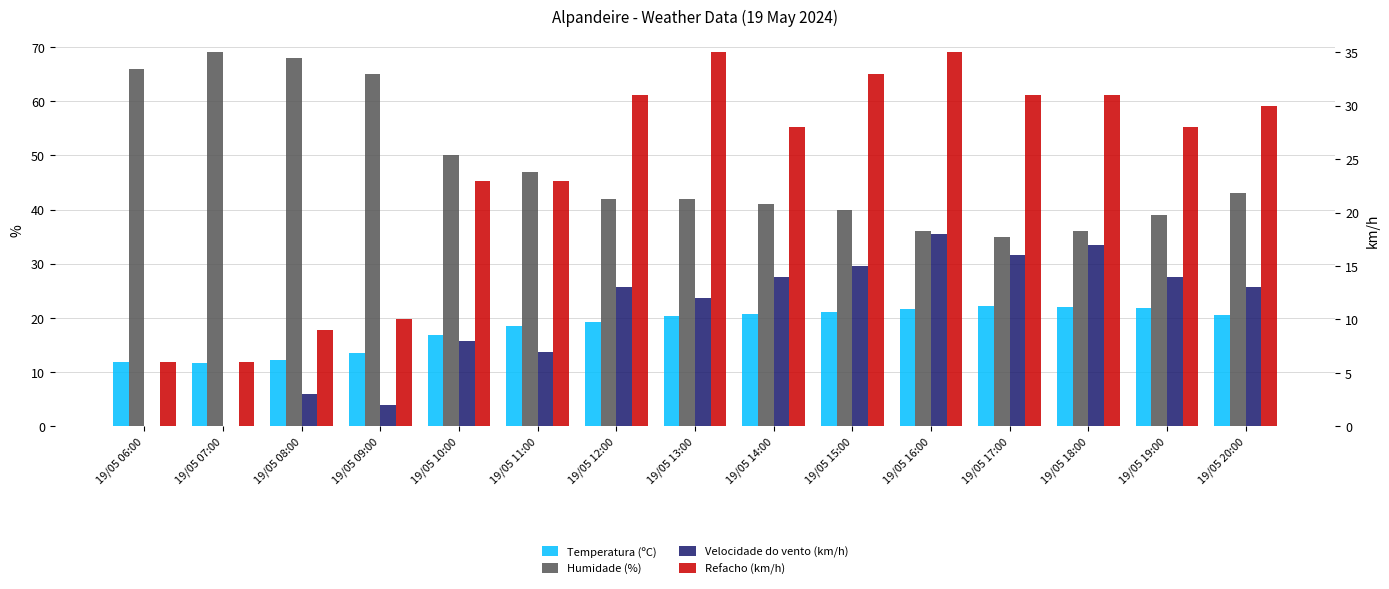

How many distinct data groups are displayed?

4